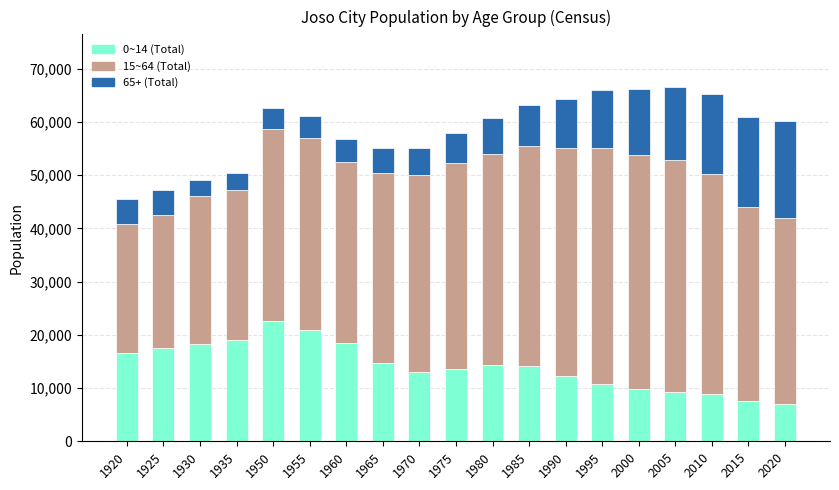

What is the sum of all 0~14 (Total) values?

269315